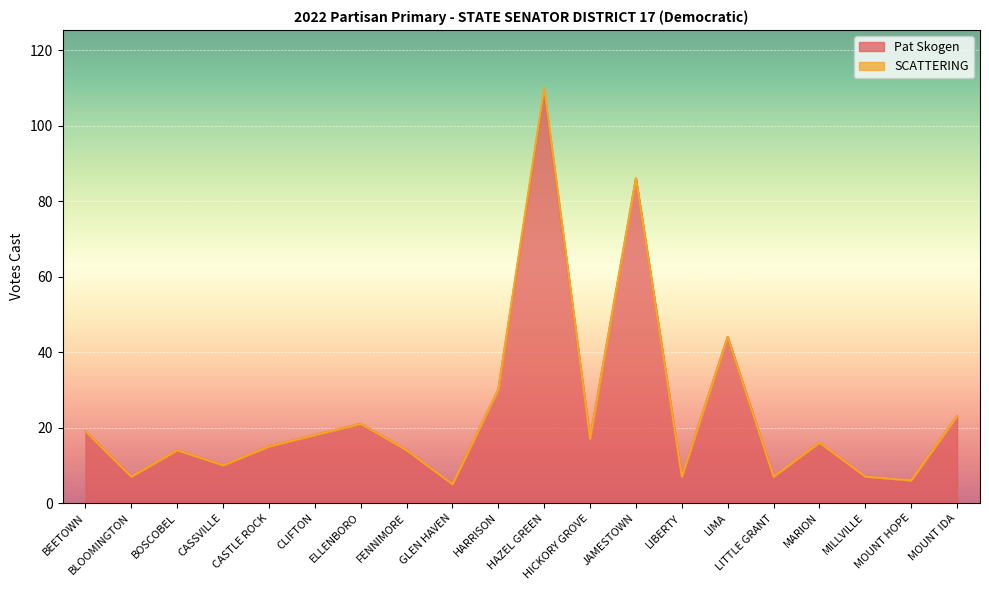

True or false: there are more than 2 points higher than both neighbors.

True